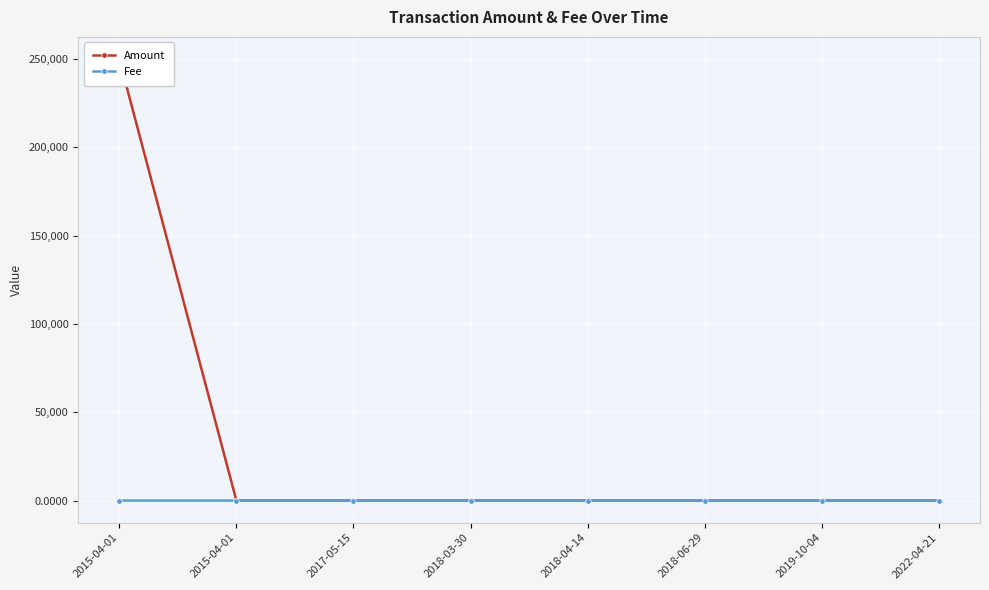

Which series ends up on top after the final intersection of Fee and Amount?

Fee